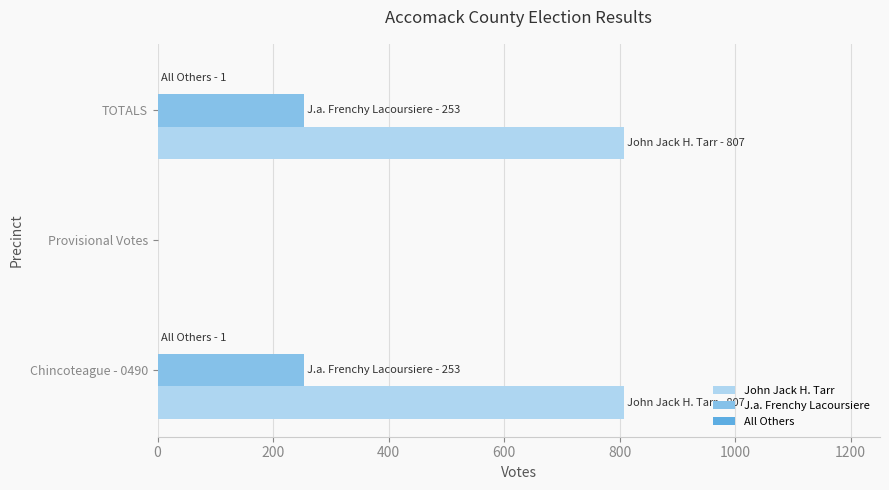

Which series has the largest total across all categories?

John Jack H. Tarr